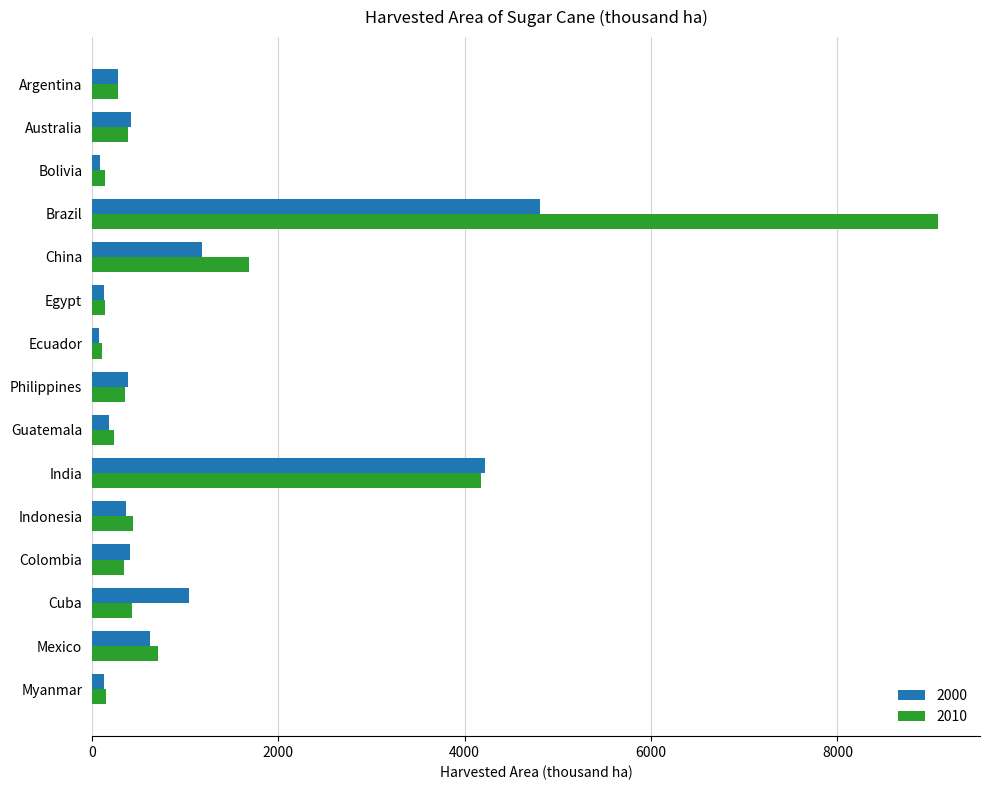

Where is 2000 nearest to the value 2440?

China